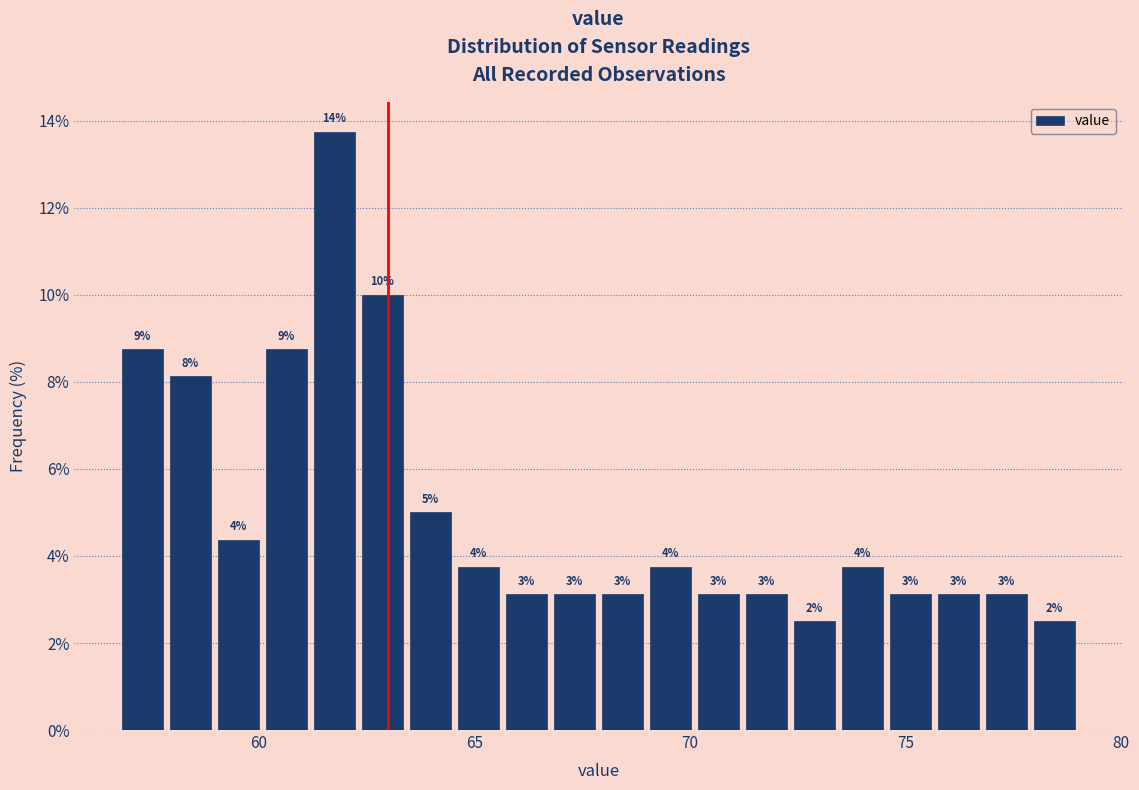

Read against the x-axis, roughly where is the centre of the tallest bar?

62.0